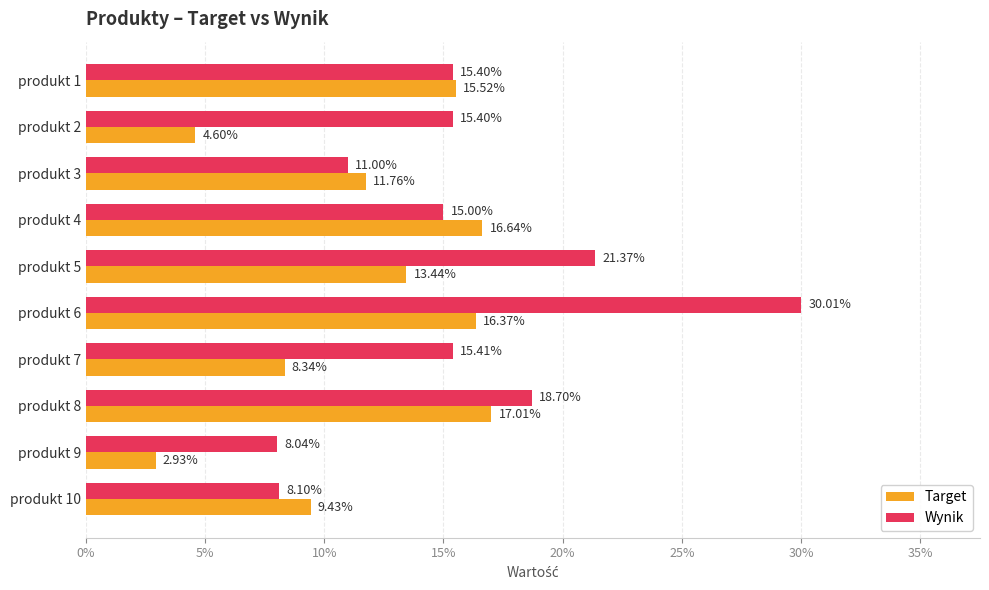

What are all the series names shown in the legend?

Target, Wynik